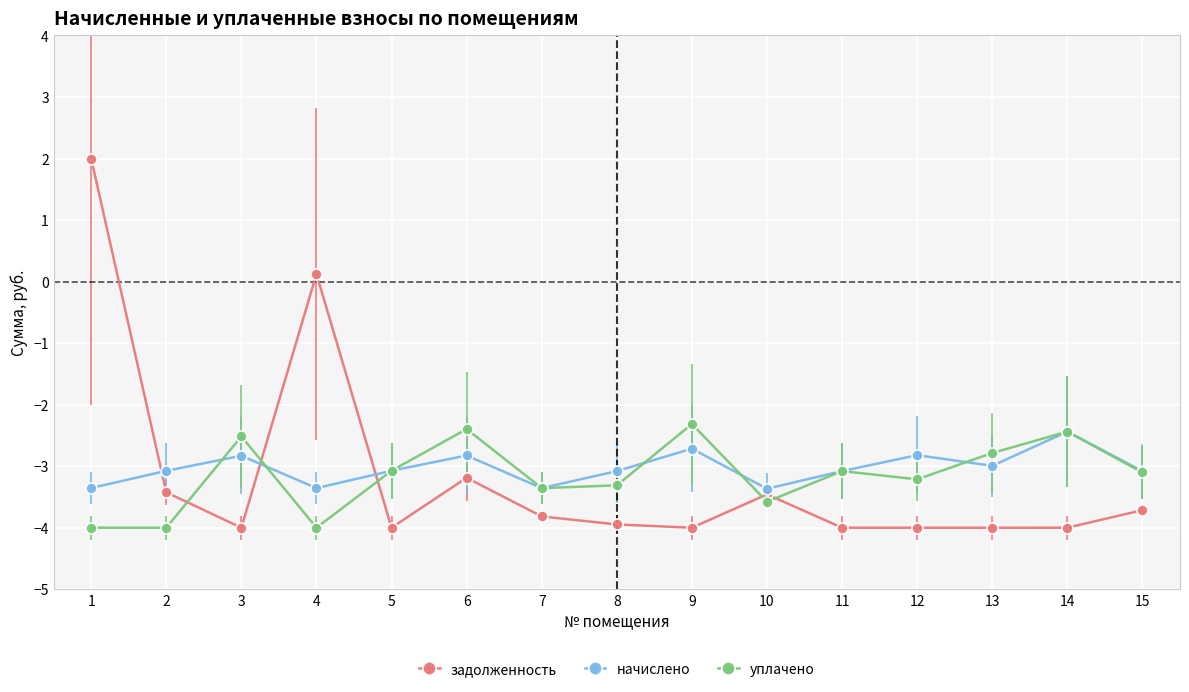

True or false: уплачено and начислено cross at least once.

True